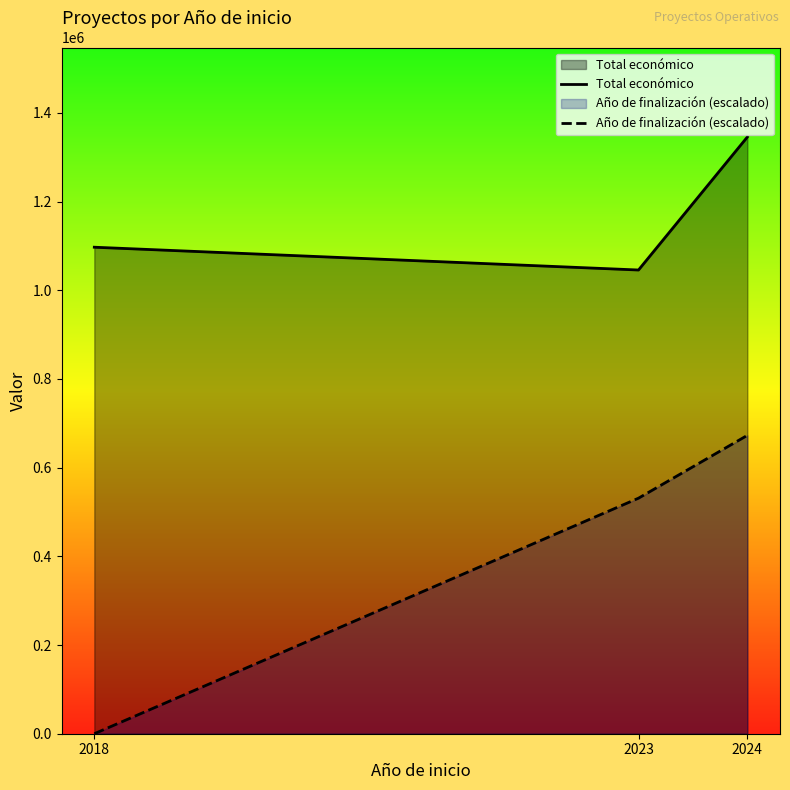

At which category is the sum across all series the highest?

2024